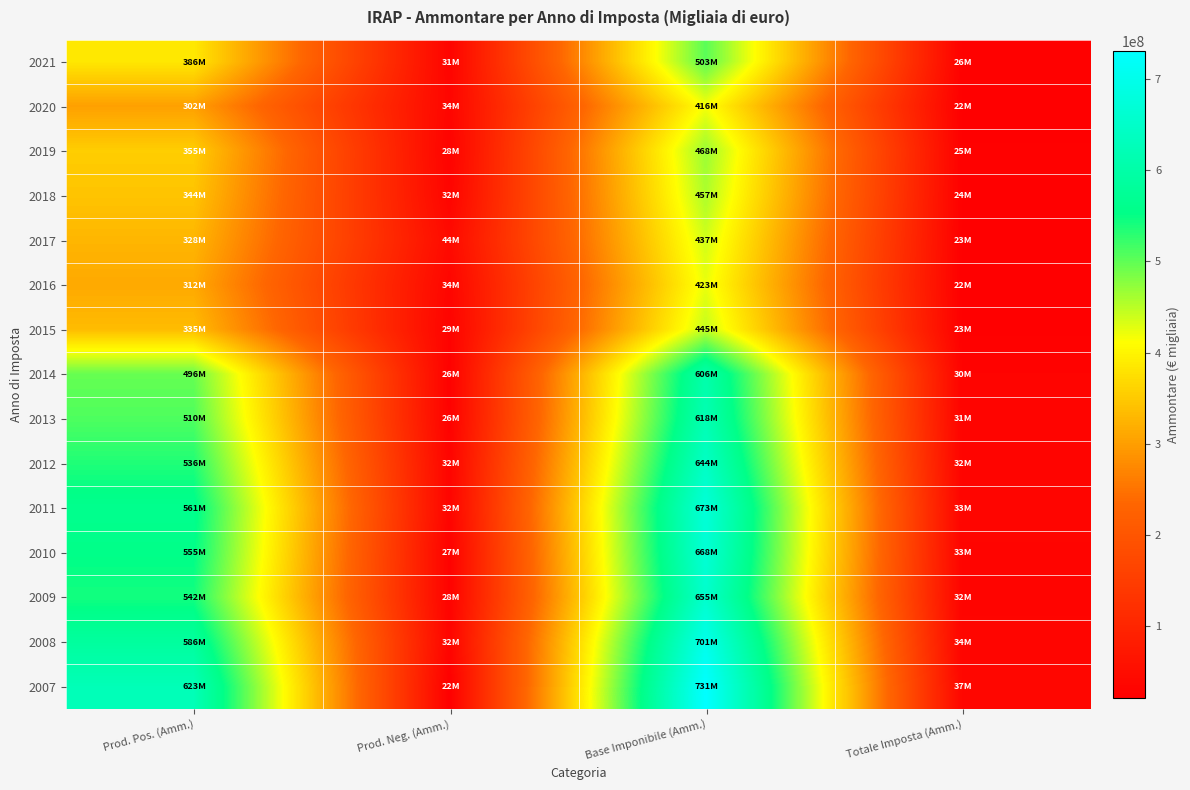

Reading right to left, transcribe all the data shown in this chart.

2021: Totale Imposta (Amm.)=26226431	Base Imponibile (Amm.)=503065372	Prod. Neg. (Amm.)=30679317	Prod. Pos. (Amm.)=385880293
2020: Totale Imposta (Amm.)=22497628	Base Imponibile (Amm.)=416450830	Prod. Neg. (Amm.)=34191692	Prod. Pos. (Amm.)=302155533
2019: Totale Imposta (Amm.)=24784387	Base Imponibile (Amm.)=467975971	Prod. Neg. (Amm.)=28106907	Prod. Pos. (Amm.)=354512686
2018: Totale Imposta (Amm.)=24121384	Base Imponibile (Amm.)=457285661	Prod. Neg. (Amm.)=32461228	Prod. Pos. (Amm.)=343842812
2017: Totale Imposta (Amm.)=23183238	Base Imponibile (Amm.)=437407429	Prod. Neg. (Amm.)=43587459	Prod. Pos. (Amm.)=327851565
2016: Totale Imposta (Amm.)=22493073	Base Imponibile (Amm.)=422815135	Prod. Neg. (Amm.)=34253226	Prod. Pos. (Amm.)=312480989
2015: Totale Imposta (Amm.)=23289050	Base Imponibile (Amm.)=444657024	Prod. Neg. (Amm.)=28795341	Prod. Pos. (Amm.)=334589794
2014: Totale Imposta (Amm.)=30025601	Base Imponibile (Amm.)=605801714	Prod. Neg. (Amm.)=25896141	Prod. Pos. (Amm.)=496412387
2013: Totale Imposta (Amm.)=30519860	Base Imponibile (Amm.)=617979006	Prod. Neg. (Amm.)=26259029	Prod. Pos. (Amm.)=509737414
2012: Totale Imposta (Amm.)=32060983	Base Imponibile (Amm.)=643903566	Prod. Neg. (Amm.)=31578763	Prod. Pos. (Amm.)=535632498
2011: Totale Imposta (Amm.)=33134688	Base Imponibile (Amm.)=673418620	Prod. Neg. (Amm.)=31736585	Prod. Pos. (Amm.)=561156904
2010: Totale Imposta (Amm.)=32545994	Base Imponibile (Amm.)=667992704	Prod. Neg. (Amm.)=26986693	Prod. Pos. (Amm.)=554773267
2009: Totale Imposta (Amm.)=31933706	Base Imponibile (Amm.)=654708780	Prod. Neg. (Amm.)=27871185	Prod. Pos. (Amm.)=542221156
2008: Totale Imposta (Amm.)=33767433	Base Imponibile (Amm.)=700568055	Prod. Neg. (Amm.)=32034270	Prod. Pos. (Amm.)=585881531
2007: Totale Imposta (Amm.)=36836841	Base Imponibile (Amm.)=730703831	Prod. Neg. (Amm.)=21607565	Prod. Pos. (Amm.)=622862253